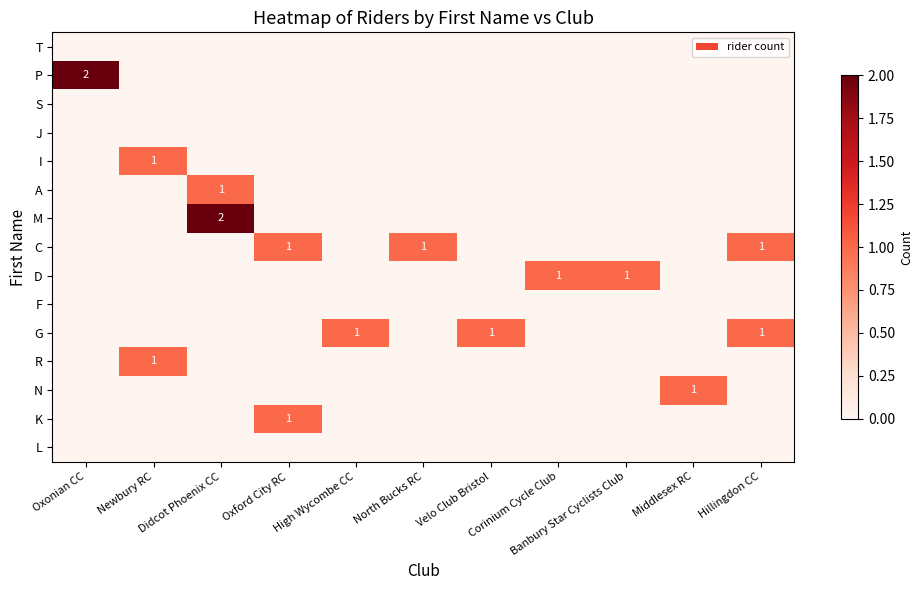

List the labels in order of F value, largest first.

Oxonian CC, Newbury RC, Didcot Phoenix CC, Oxford City RC, High Wycombe CC, North Bucks RC, Velo Club Bristol, Corinium Cycle Club, Banbury Star Cyclists Club, Middlesex RC, Hillingdon CC